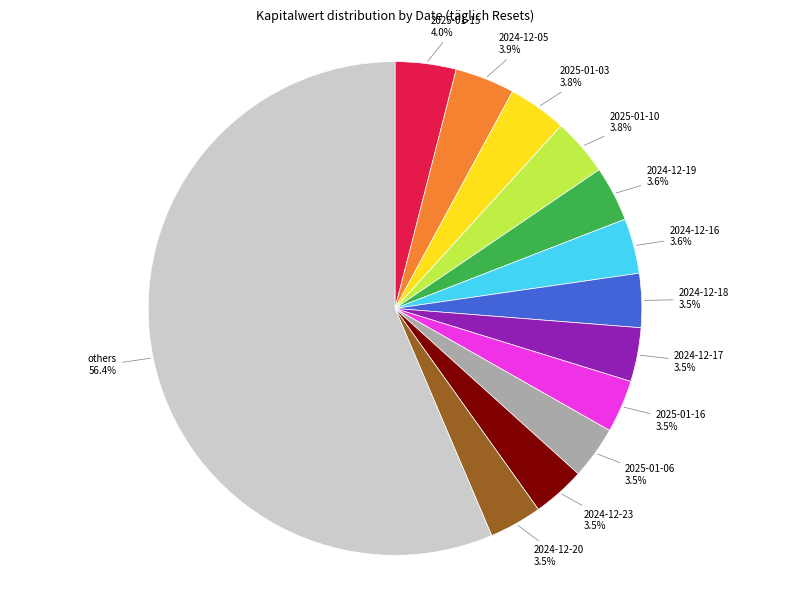

Is there a majority slice in this chart?

Yes